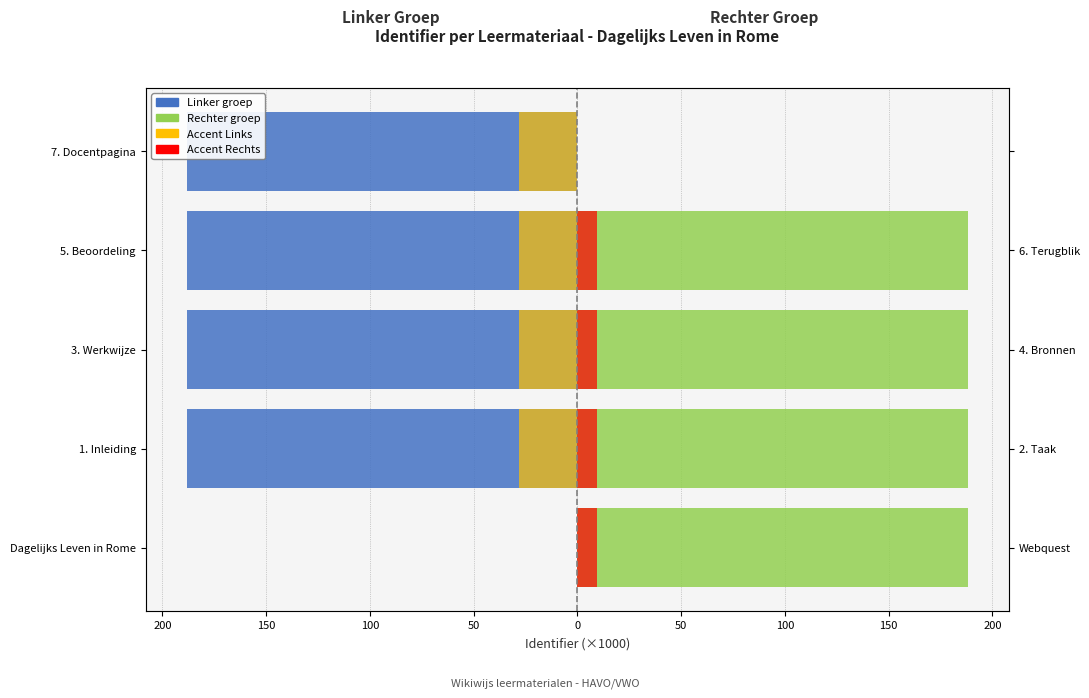

What is the smallest value displayed?

-188.1